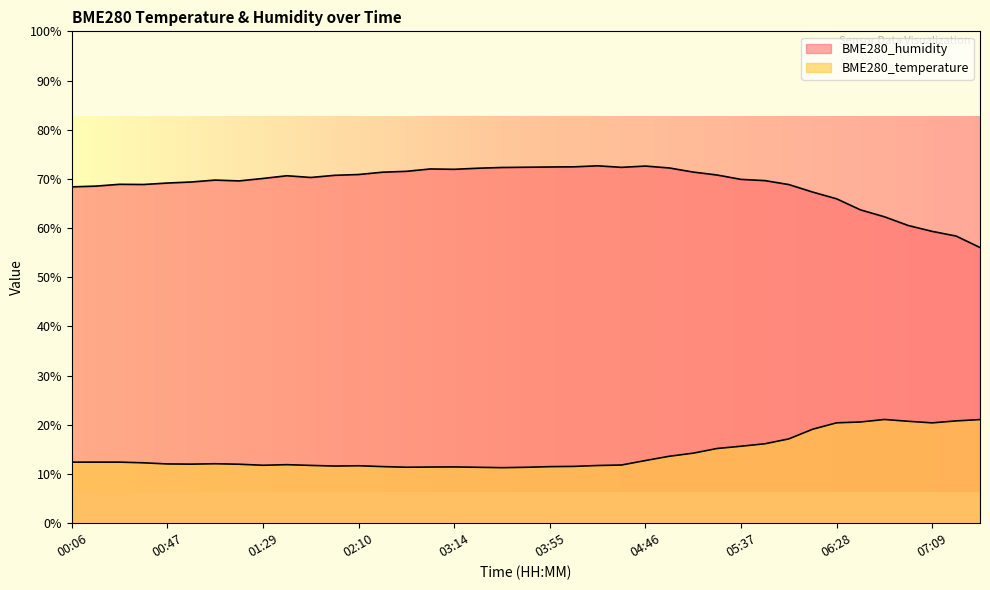

Reading right to left, transcribe all the data shown in this chart.

BME280_temperature: 07:30=21.1	07:20=20.8	07:09=20.4	06:59=20.7	06:49=21.1	06:39=20.6	06:28=20.4	06:18=19.1	05:58=17.1	05:47=16.1	05:37=15.7	05:17=15.2	05:06=14.2	04:56=13.6	04:46=12.7	04:26=11.8	04:16=11.7	04:06=11.6	03:55=11.5	03:45=11.4	03:35=11.3	03:25=11.4	03:14=11.4	03:03=11.4	02:42=11.4	02:31=11.5	02:10=11.7	02:00=11.6	01:50=11.8	01:40=11.9	01:29=11.8	01:18=12.0	01:08=12.1	00:57=12.0	00:47=12.1	00:36=12.3	00:26=12.4	00:16=12.4	00:06=12.4
BME280_humidity: 07:30=56.0	07:20=58.4	07:09=59.3	06:59=60.5	06:49=62.3	06:39=63.7	06:28=66.0	06:18=67.3	05:58=68.8	05:47=69.7	05:37=69.9	05:17=70.8	05:06=71.4	04:56=72.2	04:46=72.6	04:26=72.3	04:16=72.7	04:06=72.5	03:55=72.4	03:45=72.4	03:35=72.3	03:25=72.2	03:14=72.0	03:03=72.0	02:42=71.5	02:31=71.4	02:10=70.9	02:00=70.7	01:50=70.3	01:40=70.6	01:29=70.1	01:18=69.6	01:08=69.8	00:57=69.4	00:47=69.2	00:36=68.9	00:26=68.9	00:16=68.5	00:06=68.4